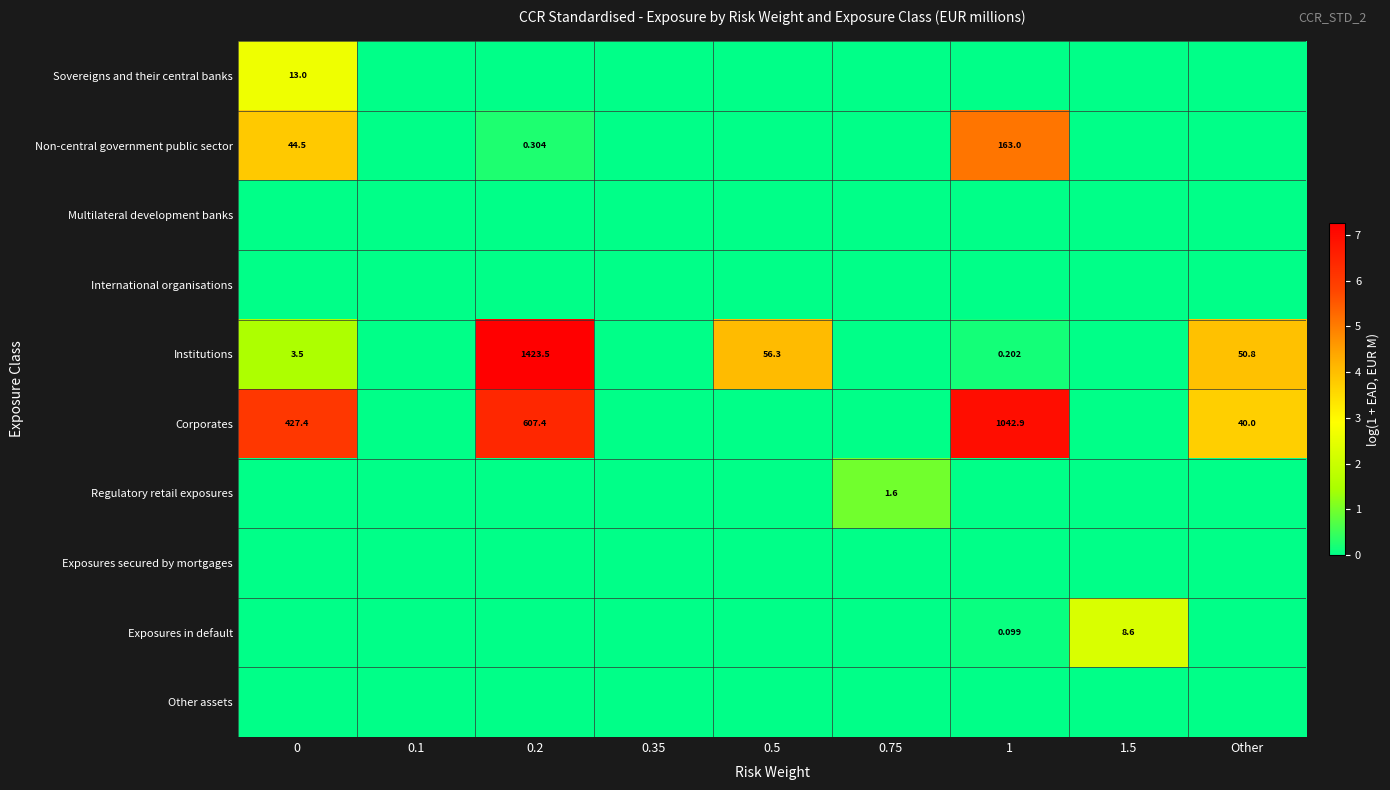

Is the value of Multilateral development banks at Other greater than the value of Corporates at 0.5?

No